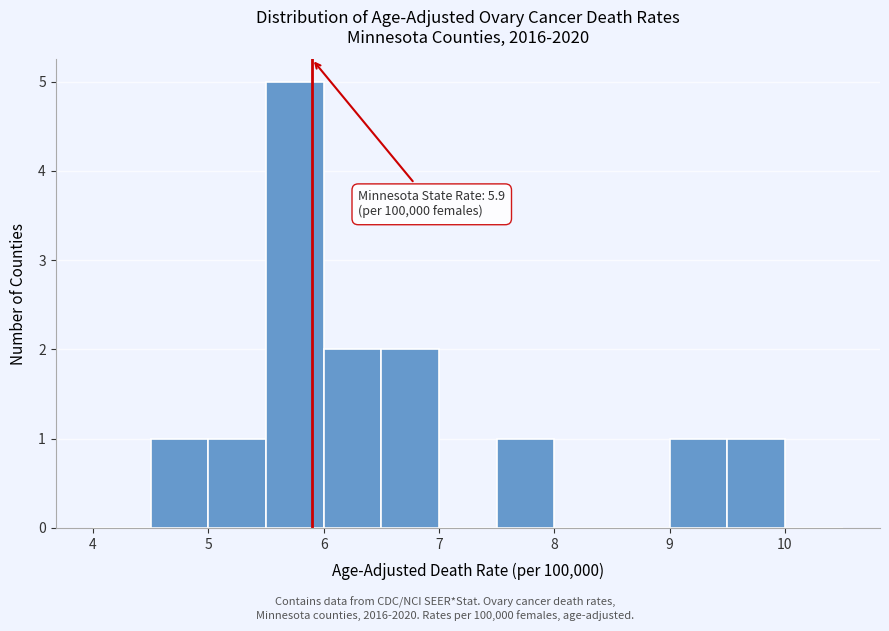

Over which range of the x-axis is the bar tallest?

5.5 to 6.0